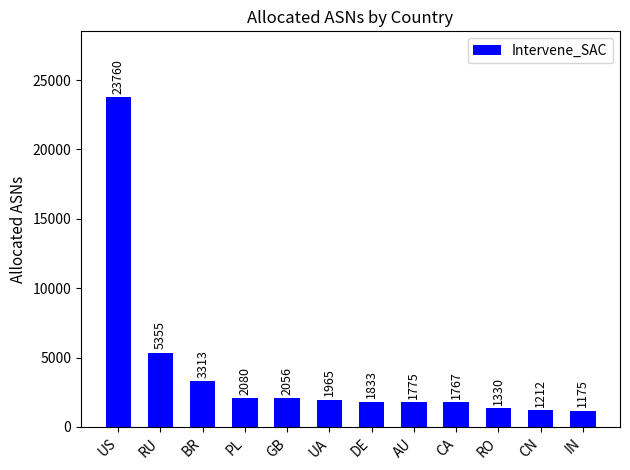

What is the difference between the maximum and minimum values?

22585